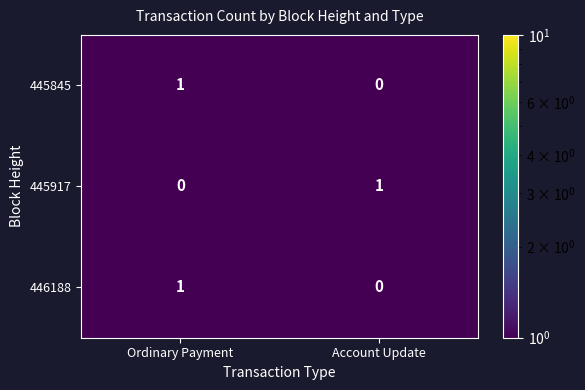

Is it true that 445845 equals 1 at Ordinary Payment?

True